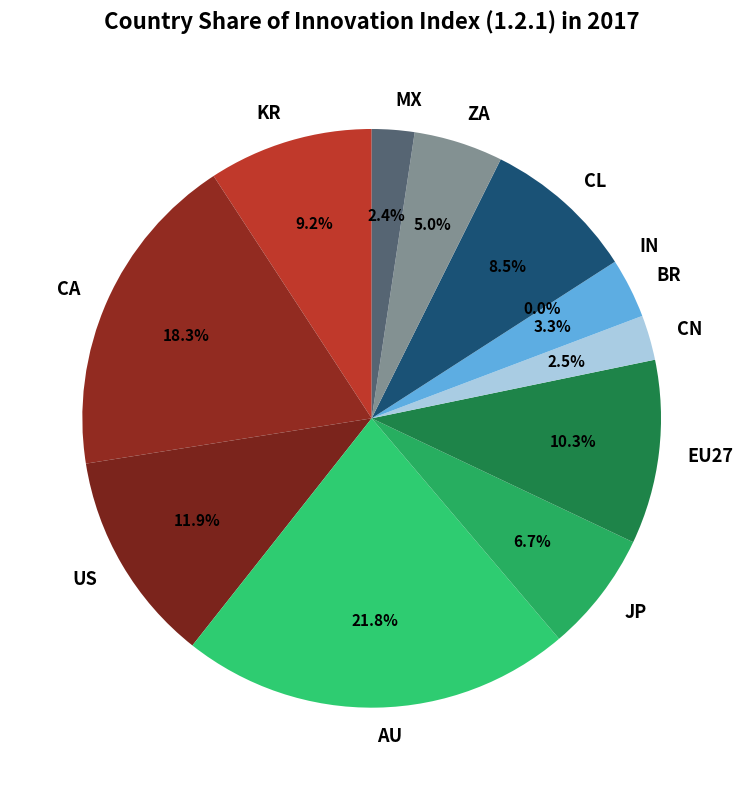

What is the total percentage of CA and CL?

26.8%